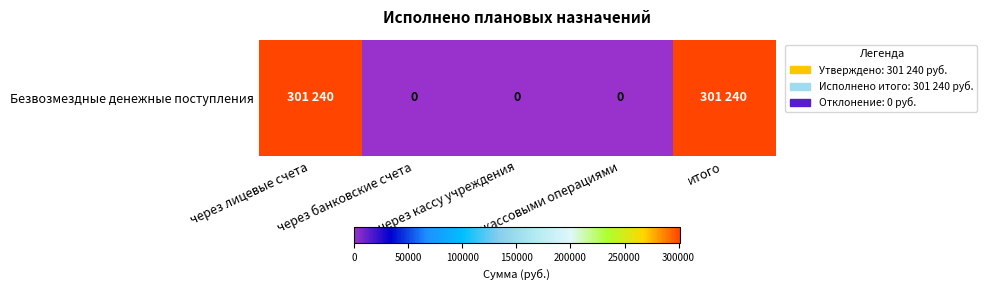

What is the difference between the maximum and second lowest values?

301240